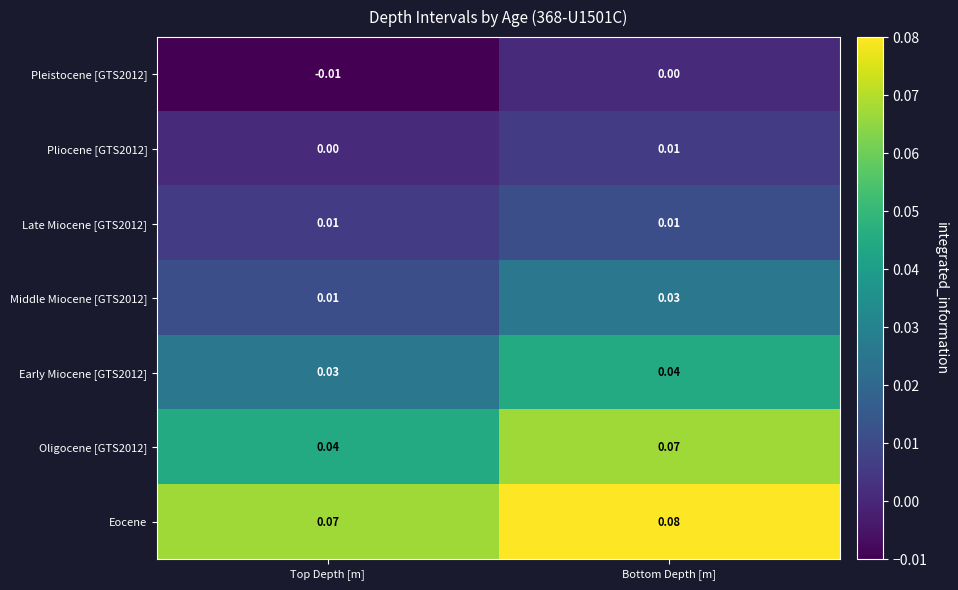

Where is Pliocene [GTS2012] nearest to the value 0?

Top Depth [m]